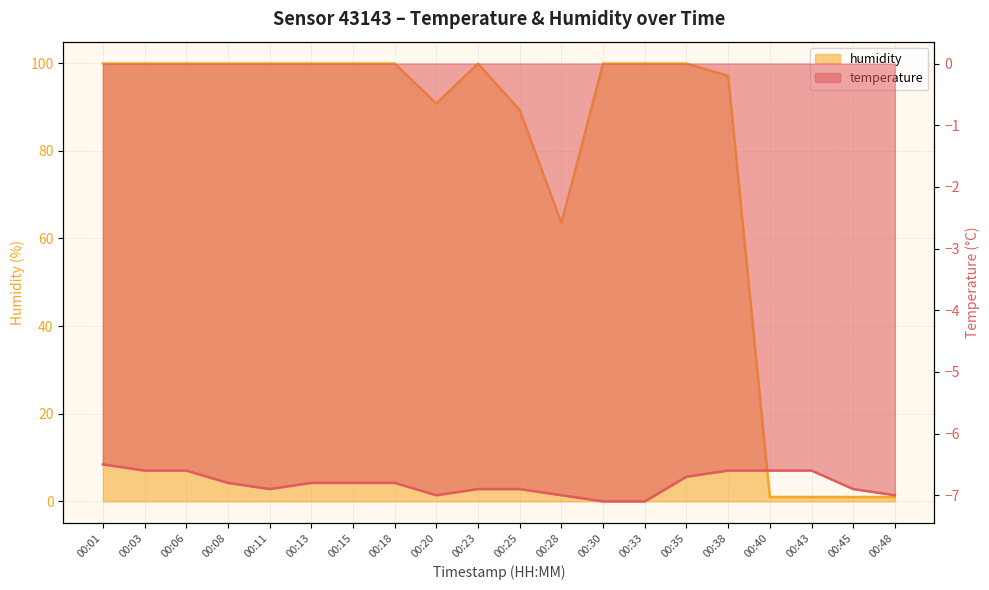

Is the value of humidity at 00:11 greater than the value of temperature at 00:01?

Yes